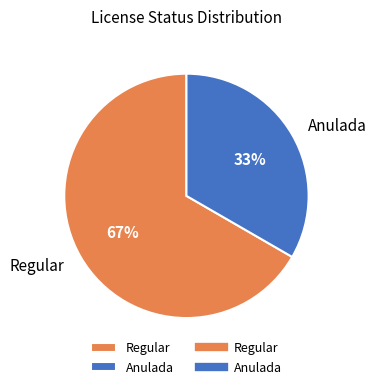

Is there a majority slice in this chart?

Yes